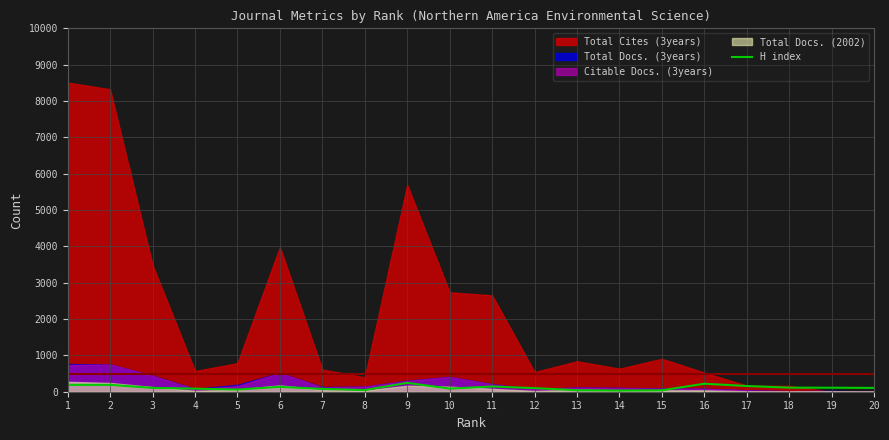

Reading left to right, transcribe all the data shown in this chart.

1=188	2=190	3=106	4=84	5=60	6=135	7=77	8=47	9=243	10=87	11=143	12=99	13=41	14=33	15=39	16=220	17=157	18=112	19=110	20=105